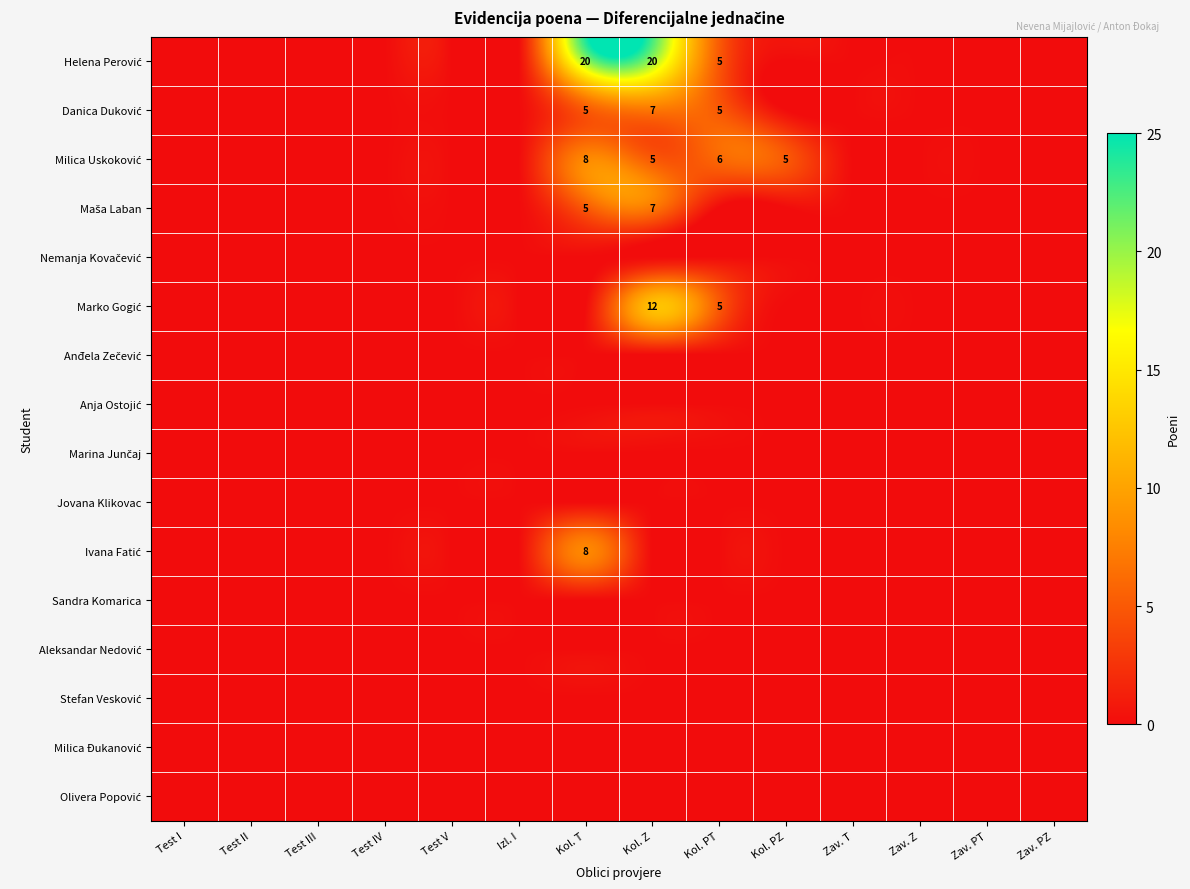

Which has a higher value, Izl. I or Test IV?

Izl. I